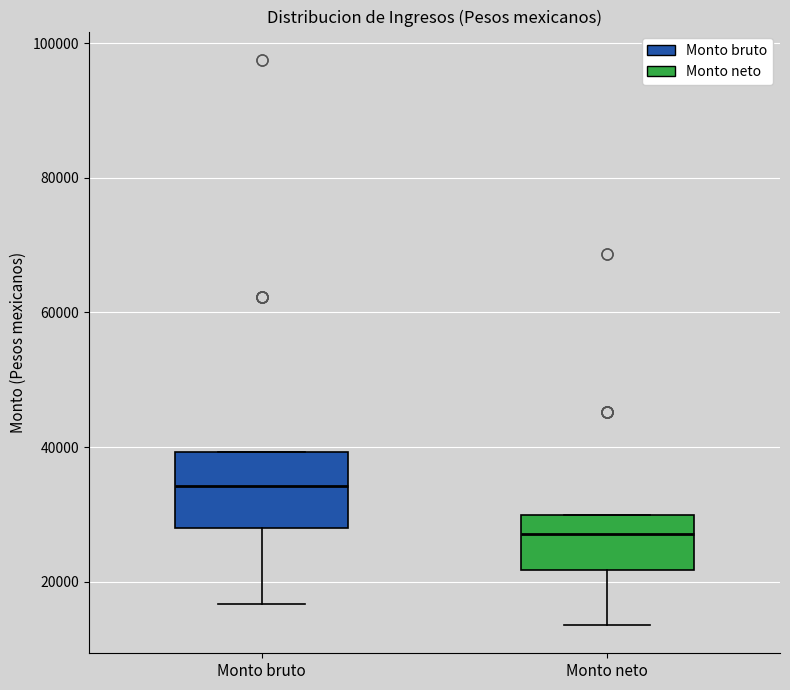

Where is the lower edge of the box for Monto bruto on the y-axis? The values are not printed on the chart, so give them approximately, as read against the axis.

28000